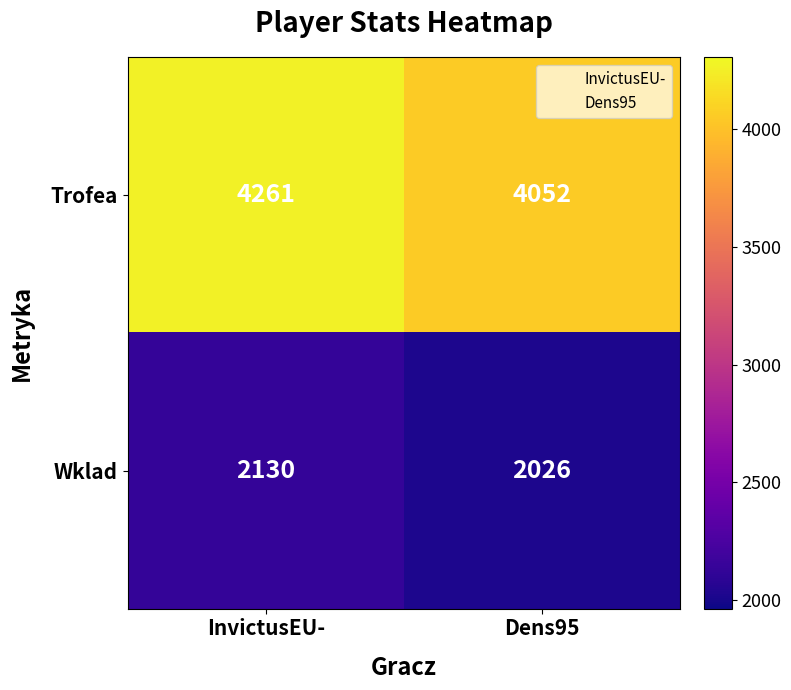

At which label is Trofea closest to 4156?

Dens95